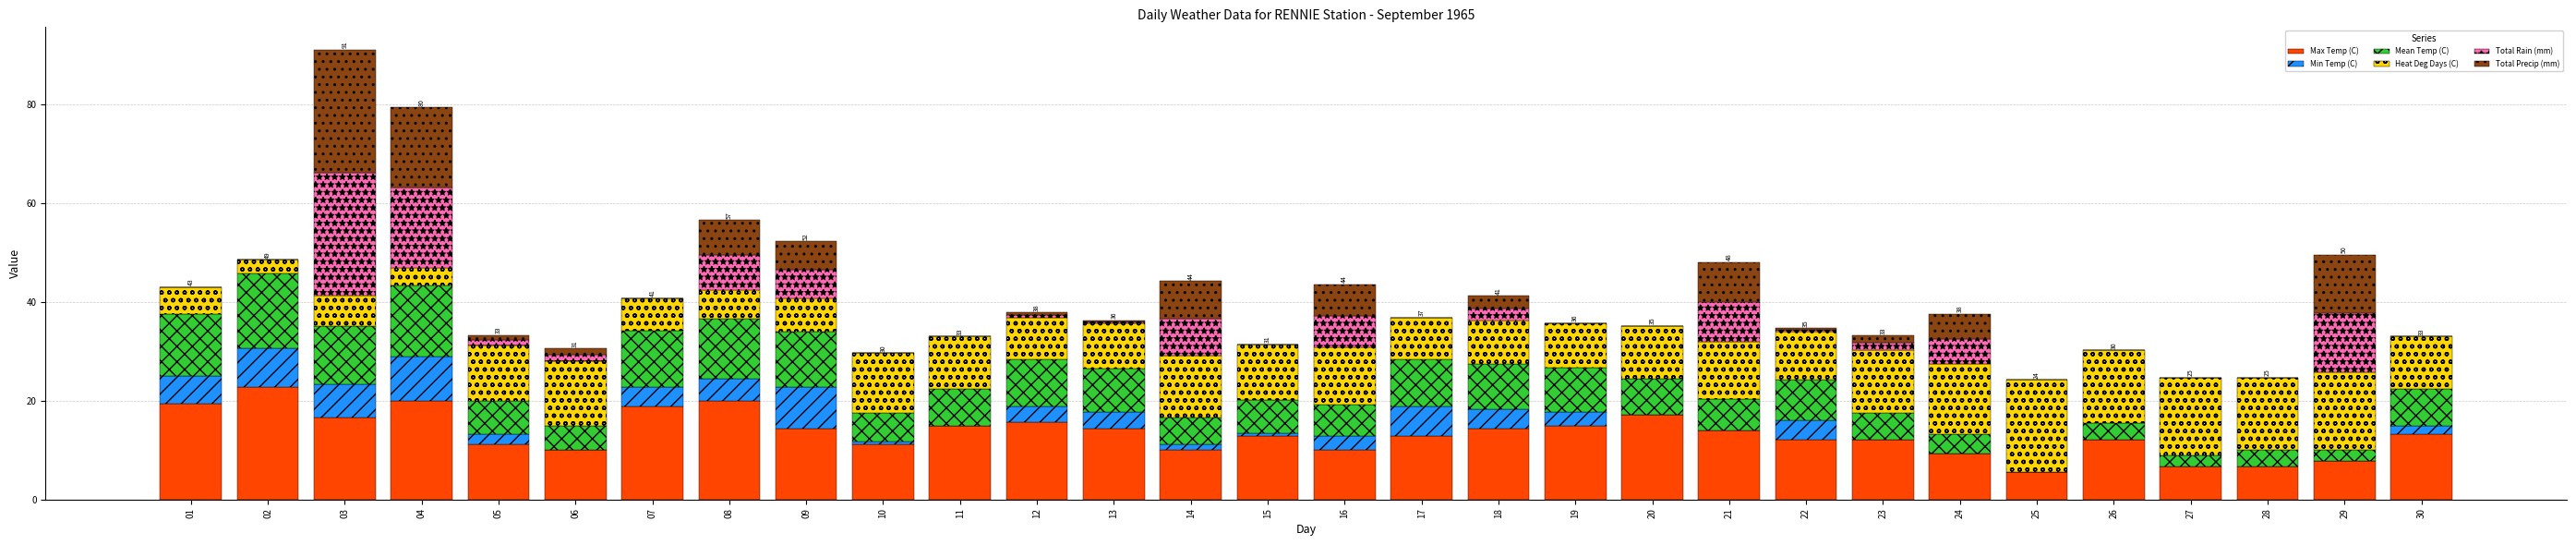

What is the maximum value for Max Temp (C)?

22.8